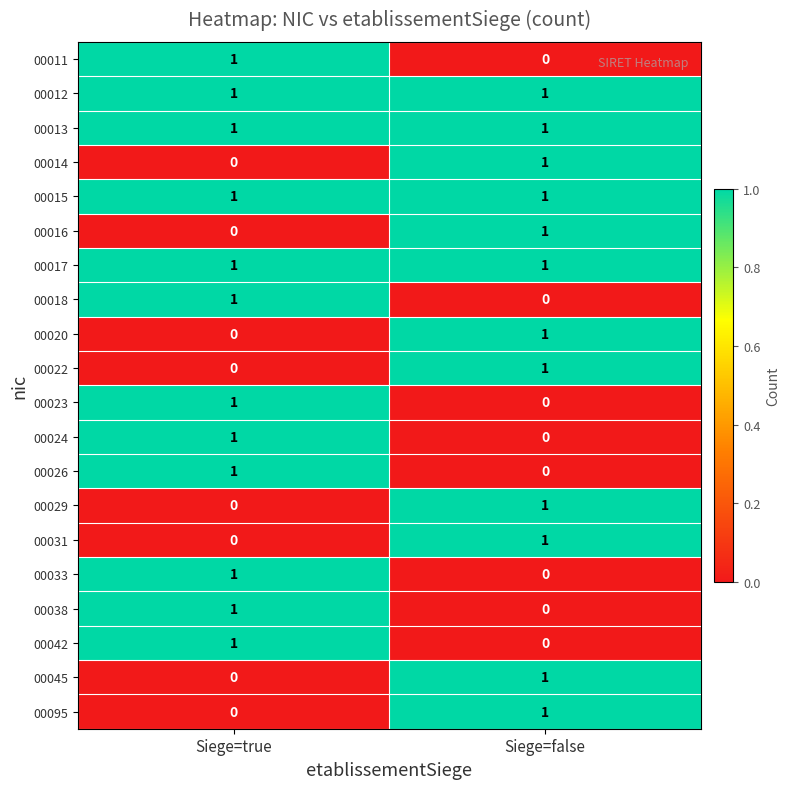

The value of 00017 at Siege=false is 1. True or false?

True